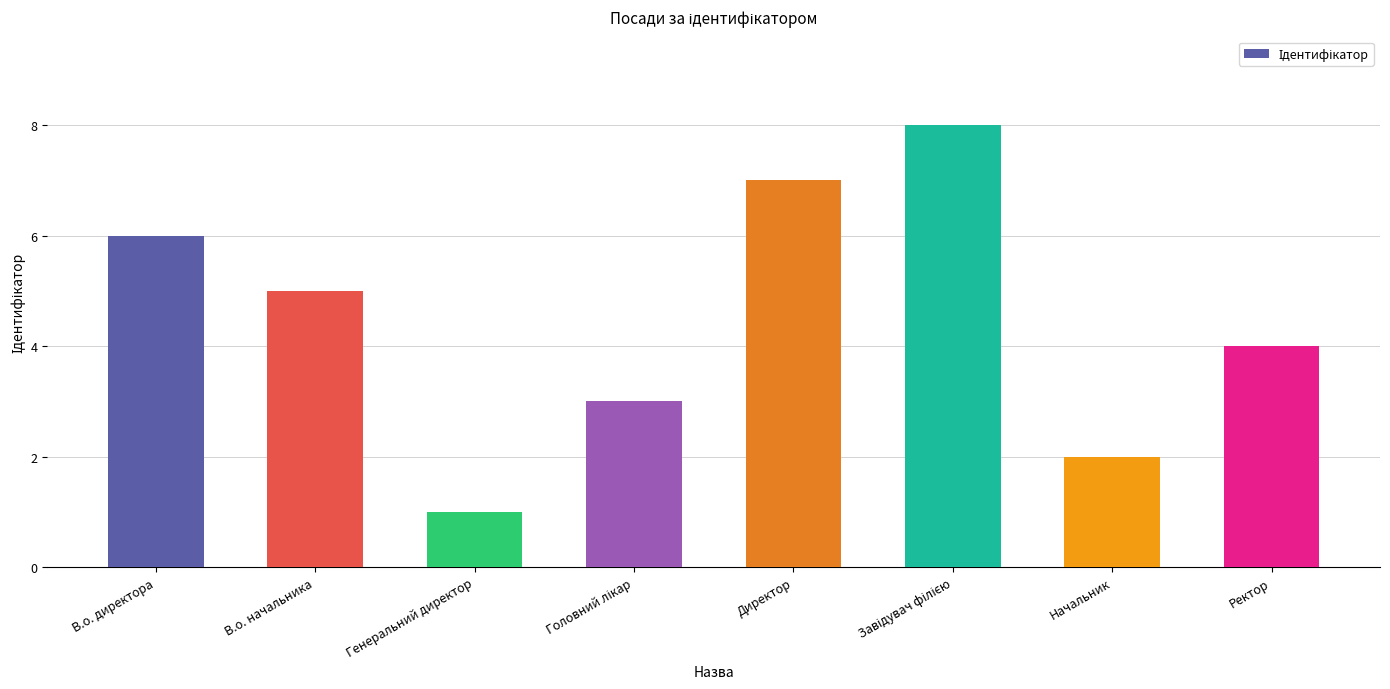

What is the change in value from В.о. директора to Генеральний директор?

-5